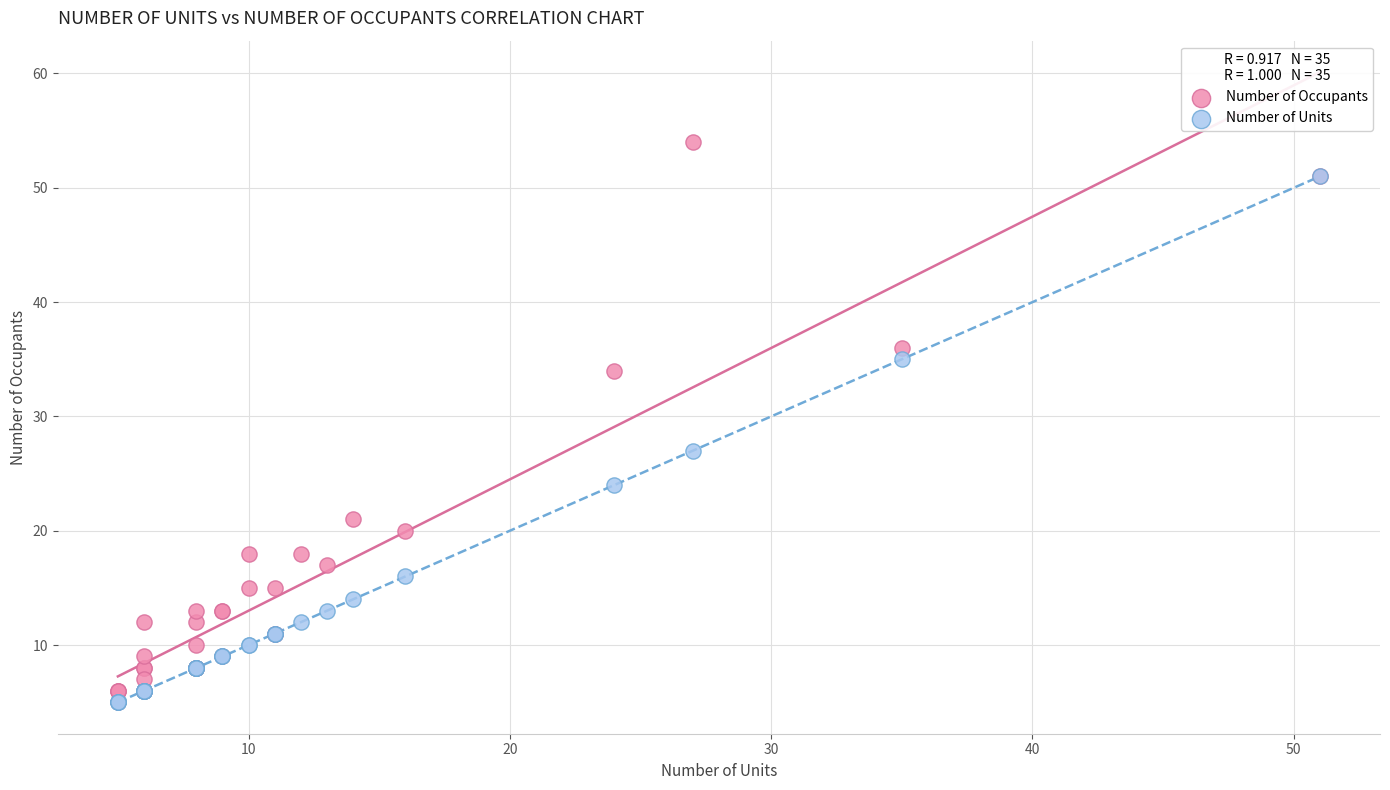

In the Number of Occupants series, what Y value is closest to 29?

34